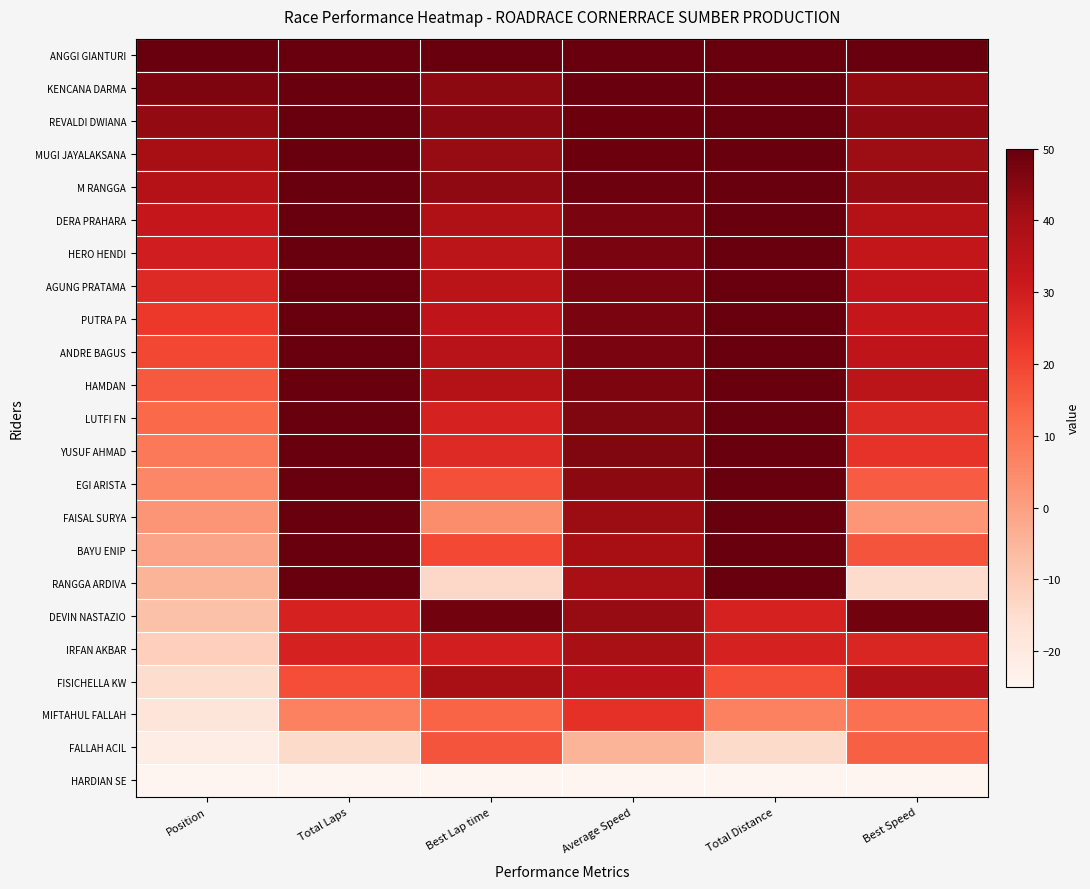

What is the greatest value displayed?

50.0